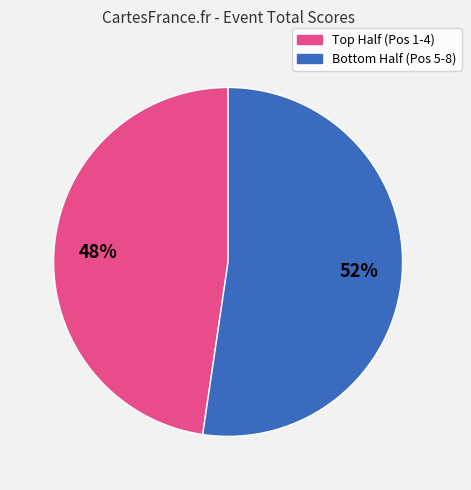

To the nearest percent, what is the average slice percentage?

50%